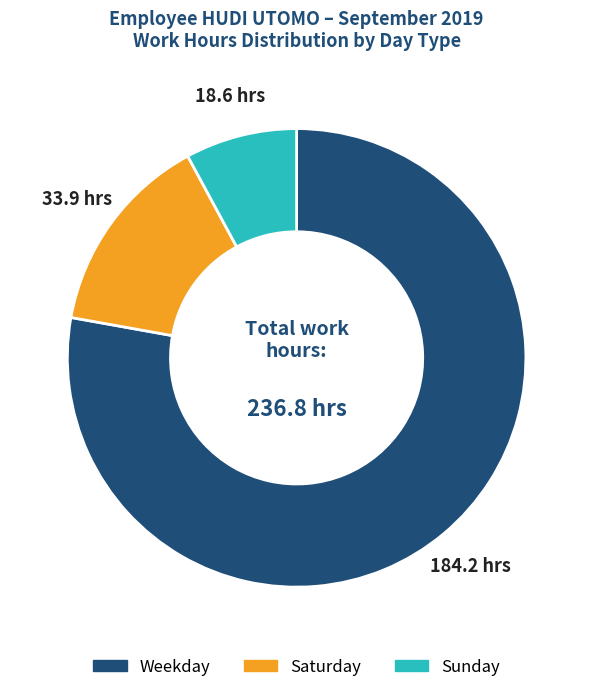

Is there any slice that represents more than half of the pie?

Yes